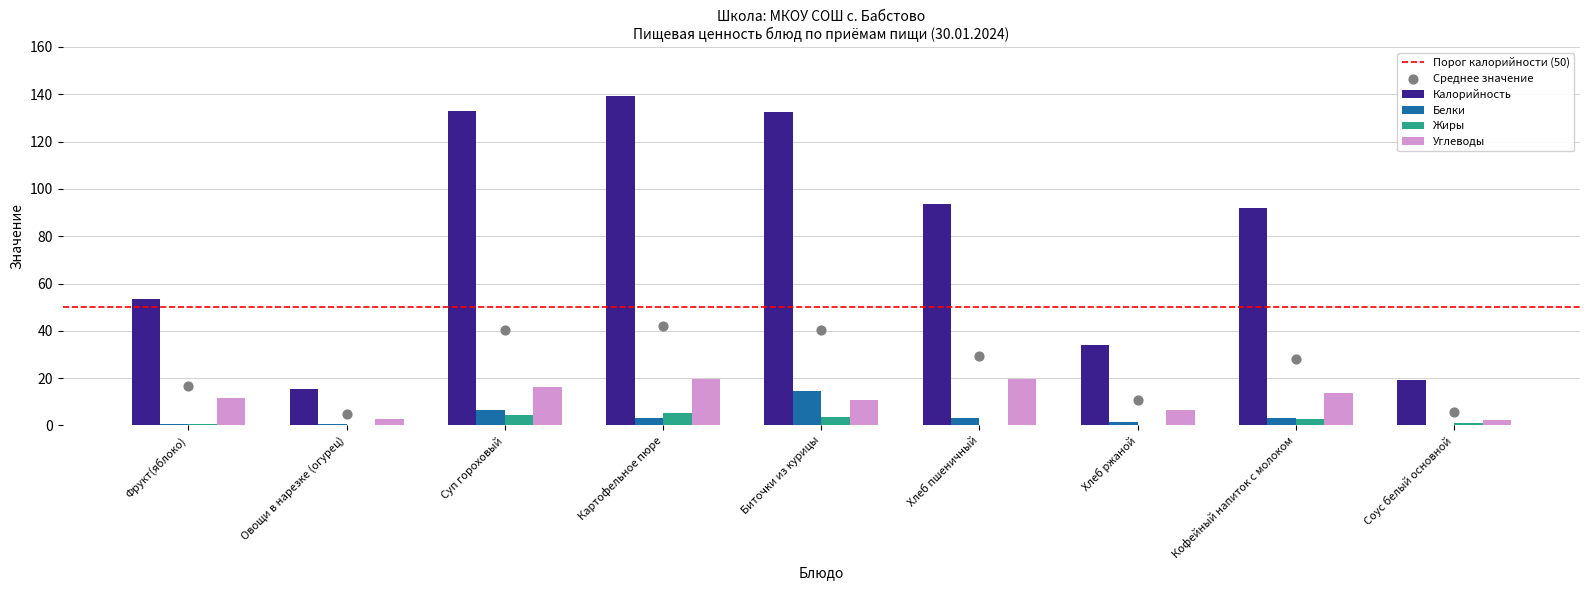

Is the value of Калорийность at Кофейный напиток с молоком greater than the value of Углеводы at Фрукт(яблоко)?

Yes